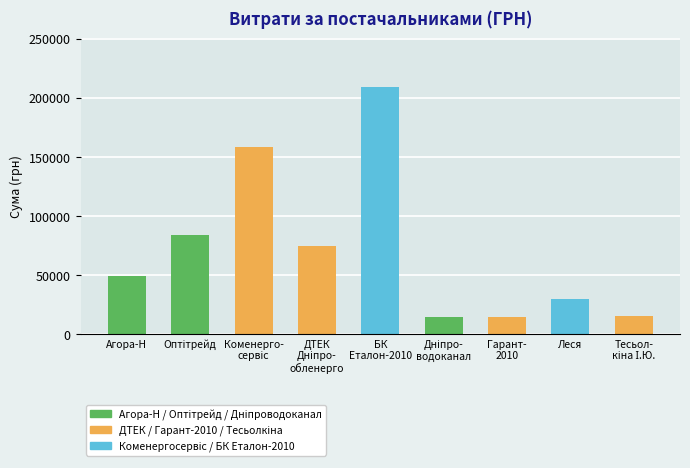

How many categories are shown in the chart?

9